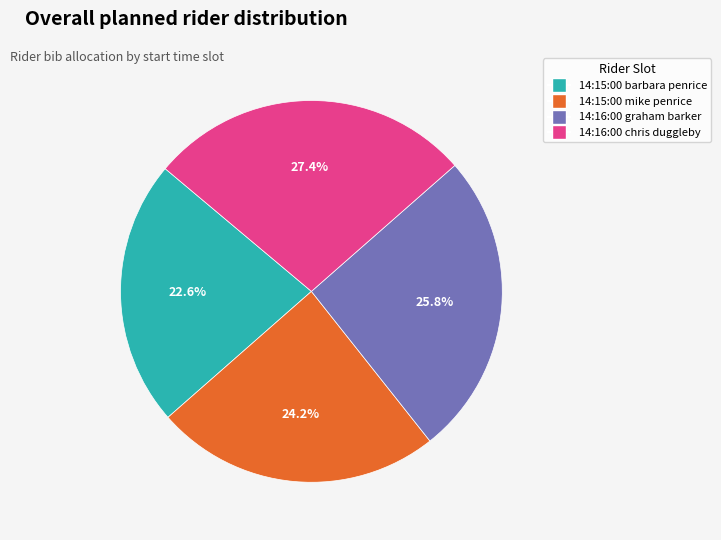

Does any single category account for the majority?

No